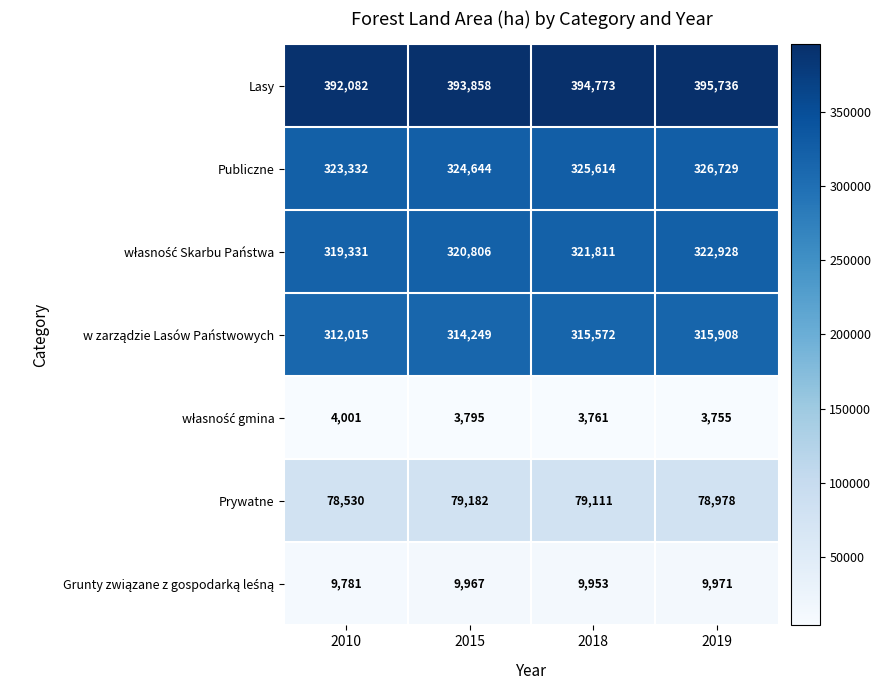

Rank the categories by Lasy value from highest to lowest.

2019, 2018, 2015, 2010